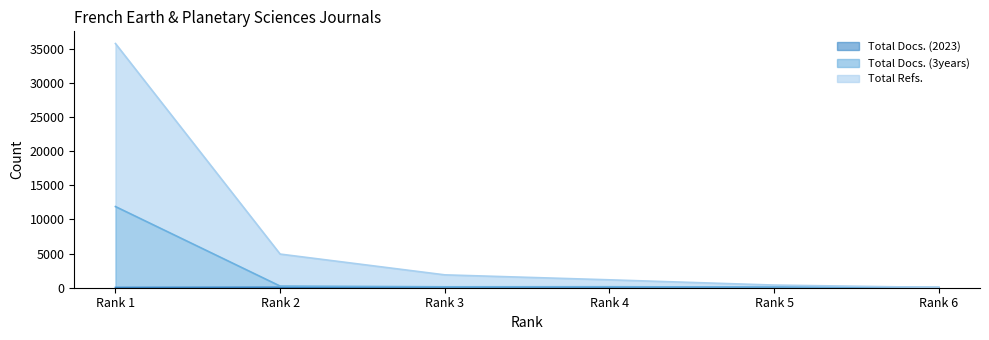

How many values in the Total Refs. series are below 1883?

3